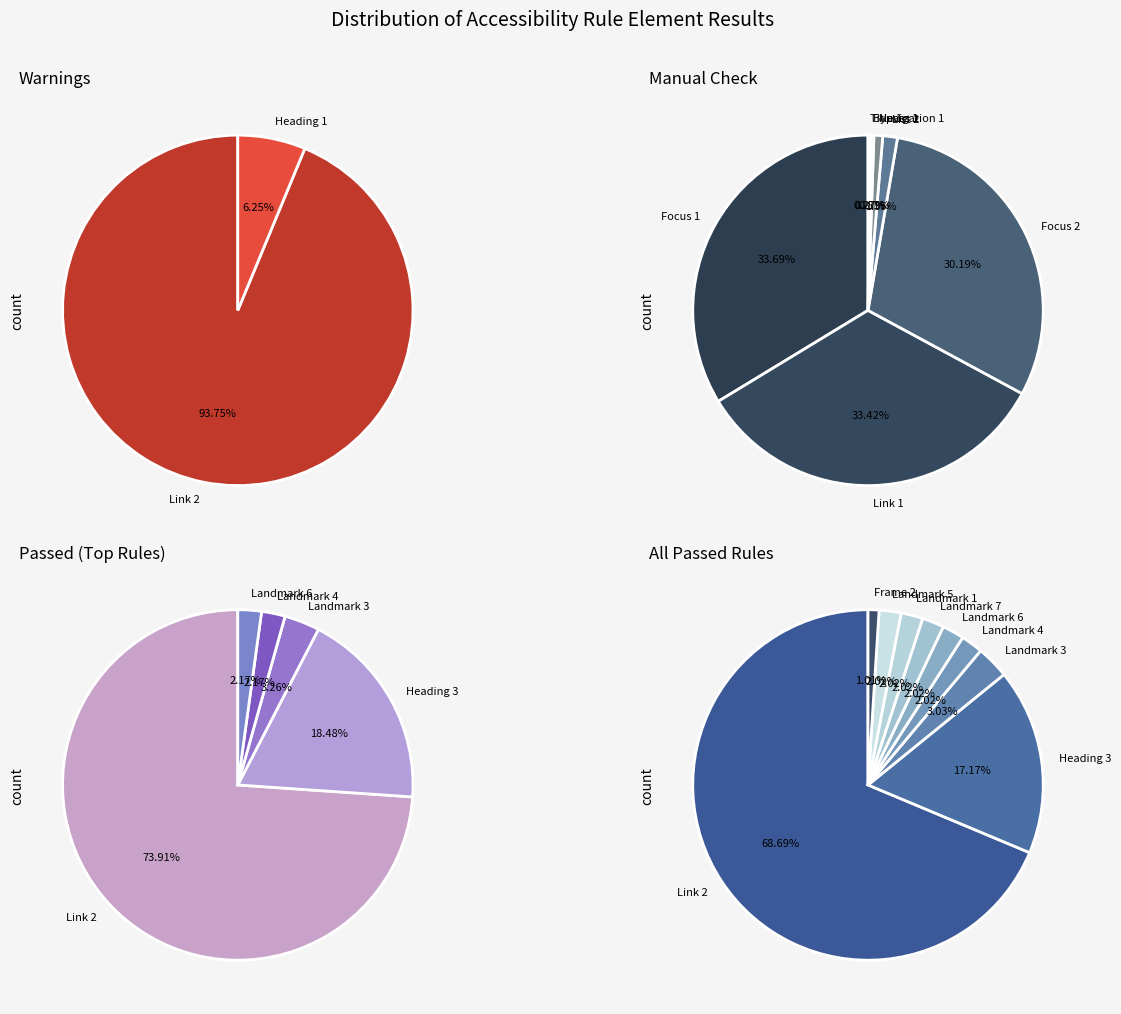

Which series has the largest range (max minus min)?

Element Manual Check